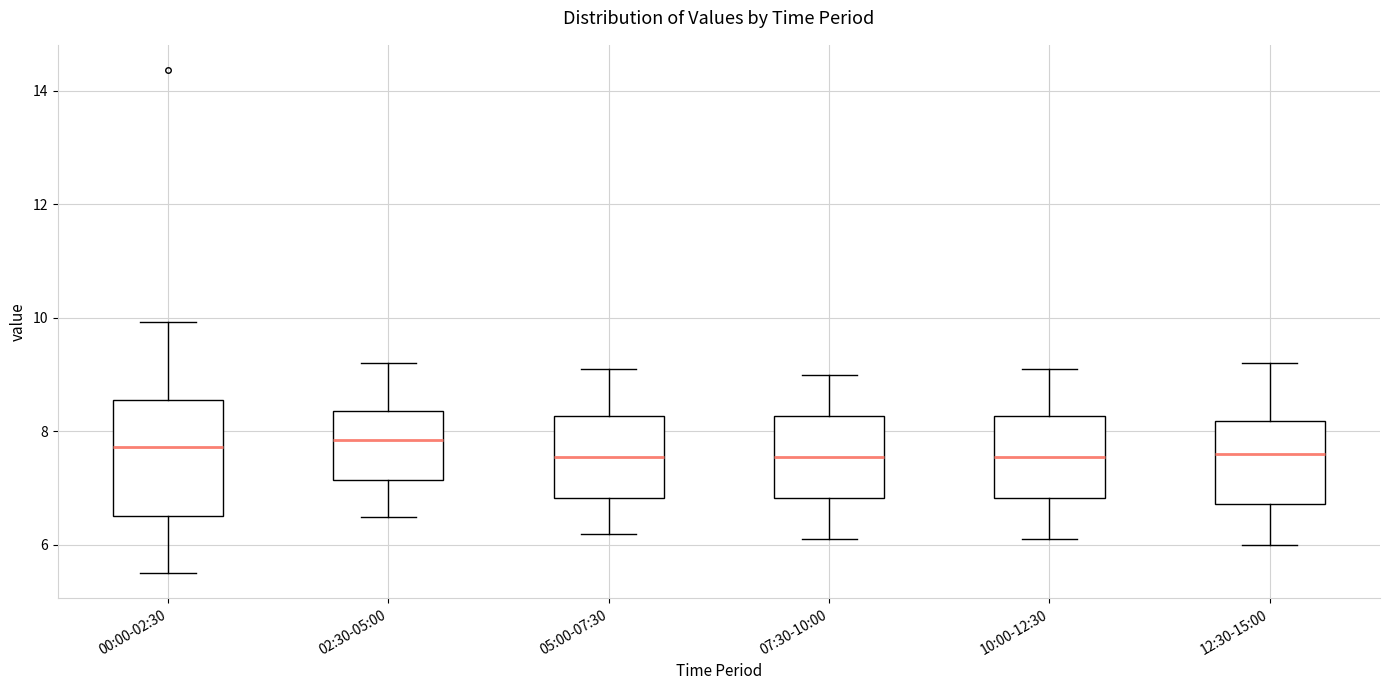

Reading left to right, read every box against the y-axis: the position of its median line, the range the box covers, and the ends of its whiskers. The values are not printed on the chart, so give them approximately, as read against the axis.

00:00-02:30: median 7.8, box 6.6 to 8.6, whiskers 5.6 to 10.0
02:30-05:00: median 7.8, box 7.2 to 8.4, whiskers 6.6 to 9.2
05:00-07:30: median 7.6, box 6.8 to 8.2, whiskers 6.2 to 9.2
07:30-10:00: median 7.6, box 6.8 to 8.2, whiskers 6.2 to 9.0
10:00-12:30: median 7.6, box 6.8 to 8.2, whiskers 6.2 to 9.2
12:30-15:00: median 7.6, box 6.8 to 8.2, whiskers 6.0 to 9.2